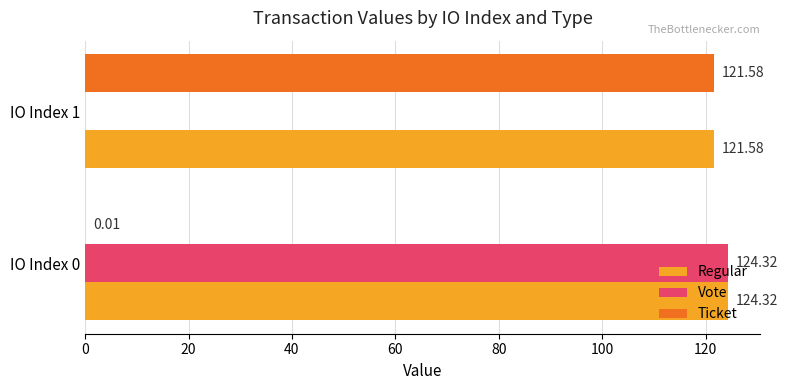

What is the sum of all Ticket values?

121.6